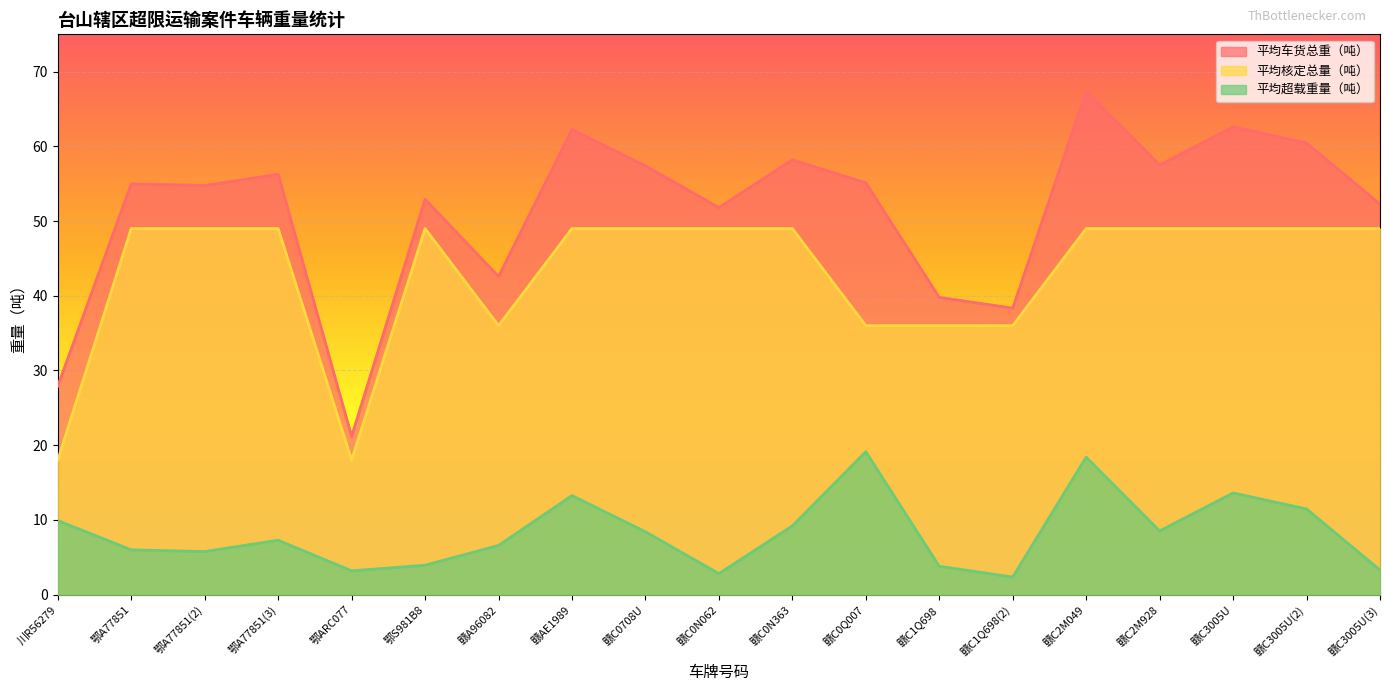

The value of 平均超载重量（吨） at 赣C3005U is 13.6. True or false?

True